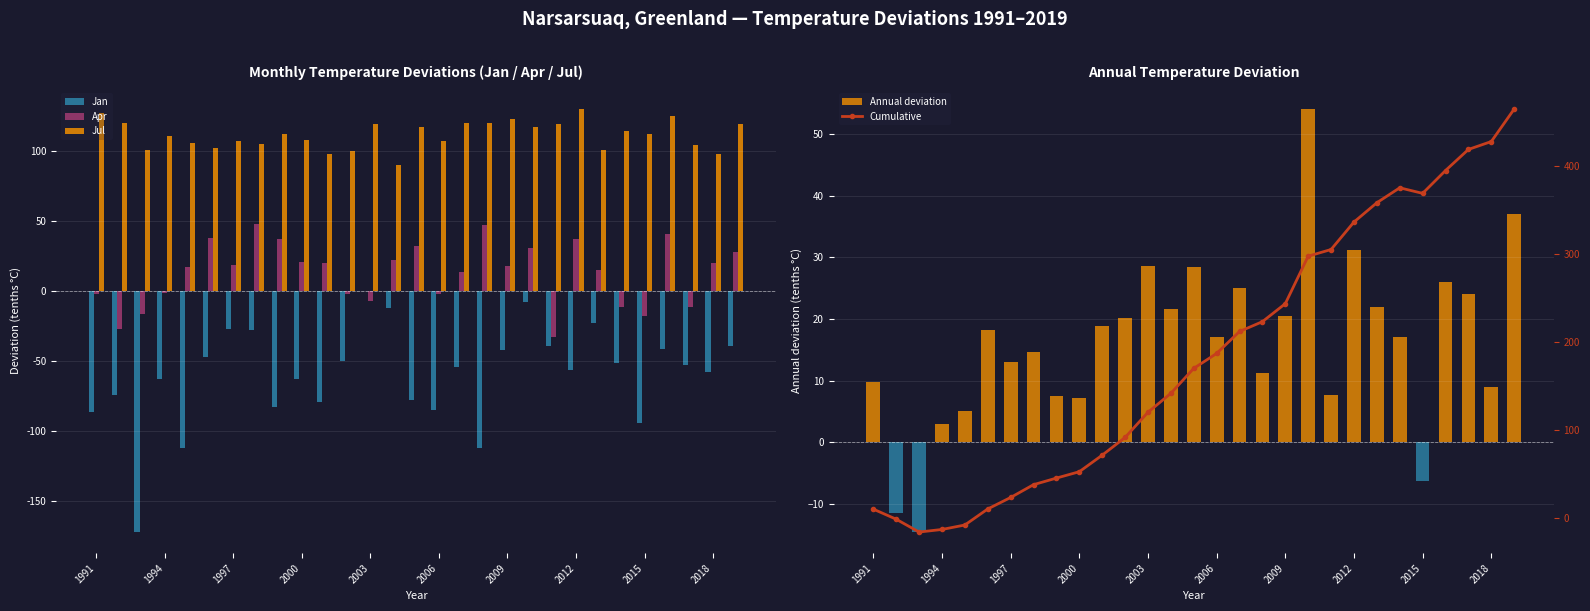

Reading right to left, what are all the values shown in this chart?

Jan: -39.0	-58.0	-53.0	-41.0	-94.0	-51.0	-23.0	-56.0	-39.0	-8.0	-42.0	-112.0	-54.0	-85.0	-78.0	-12.0	0.0	-50.0	-79.0	-63.0	-83.0	-28.0	-27.0	-47.0	-112.0	-63.0	-172.0	-74.0	-86.0
Apr: 28.0	20.0	-11.0	41.0	-18.0	-11.0	15.0	37.0	-33.0	31.0	18.0	47.0	14.0	-2.0	32.0	22.0	-7.0	-2.0	20.0	21.0	37.0	48.0	19.0	38.0	17.0	-1.0	-16.0	-27.0	-2.0
Jul: 119.0	98.0	104.0	125.0	112.0	114.0	101.0	130.0	119.0	117.0	123.0	120.0	120.0	107.0	117.0	90.0	119.0	100.0	98.0	108.0	112.0	105.0	107.0	102.0	106.0	111.0	101.0	120.0	127.0
Annual deviation: 37.0	9.0	24.0	26.0	-6.3	17.0	22.0	31.2	7.6	54.1	20.5	11.2	25.0	17.0	28.4	21.6	28.7	20.2	18.8	7.2	7.5	14.6	13.1	18.2	5.1	2.9	-14.6	-11.5	9.8
Cumulative: 465.2	428.2	419.2	395.2	369.2	375.6	358.6	336.6	305.3	297.8	243.7	223.2	212.0	187.0	170.0	141.6	120.0	91.3	71.2	52.3	45.1	37.6	23.0	9.9	-8.3	-13.4	-16.3	-1.8	9.8